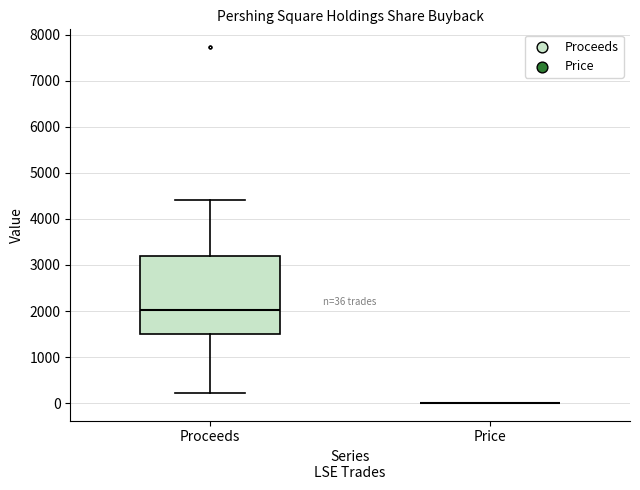

Comparing the boxes themselves (not the whiskers), which one is the tallest?

Proceeds